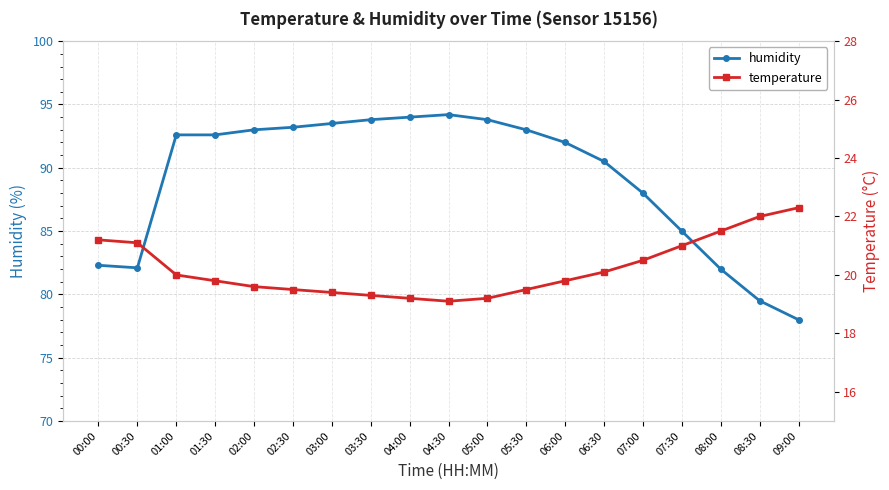

What is the approximate value of humidity at 01:00?

92.6